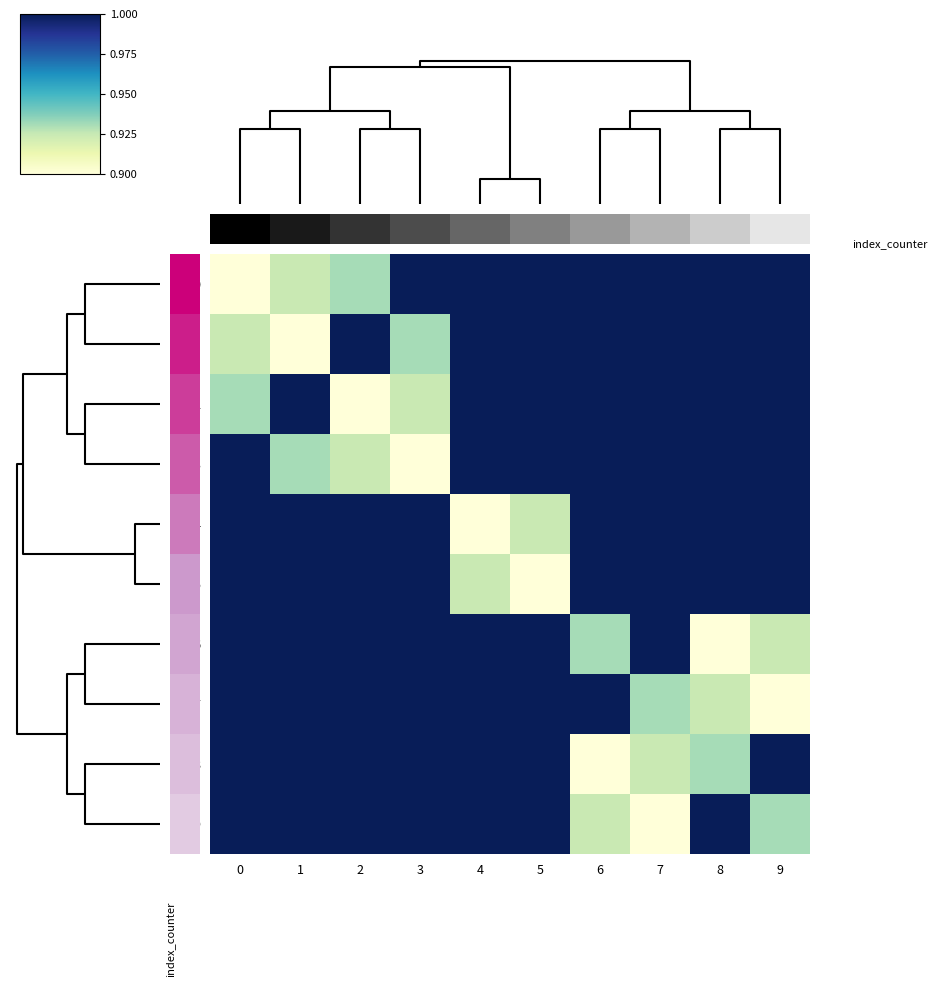

At how many categories does at least one series exceed 0?

10